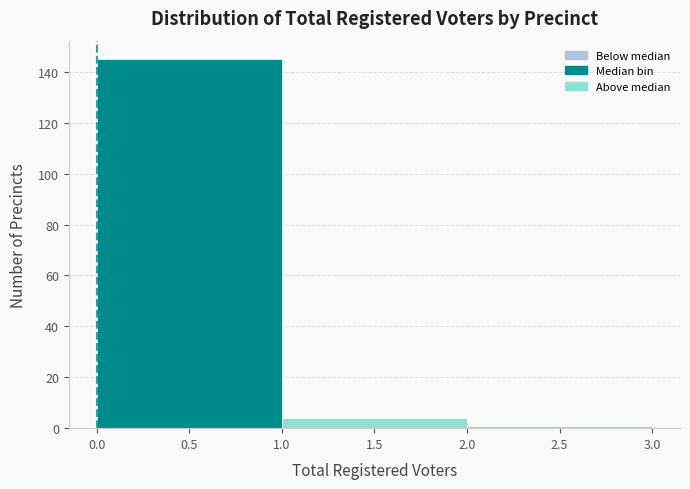

Which range on the x-axis has the tallest bar?

0.0 to 1.0